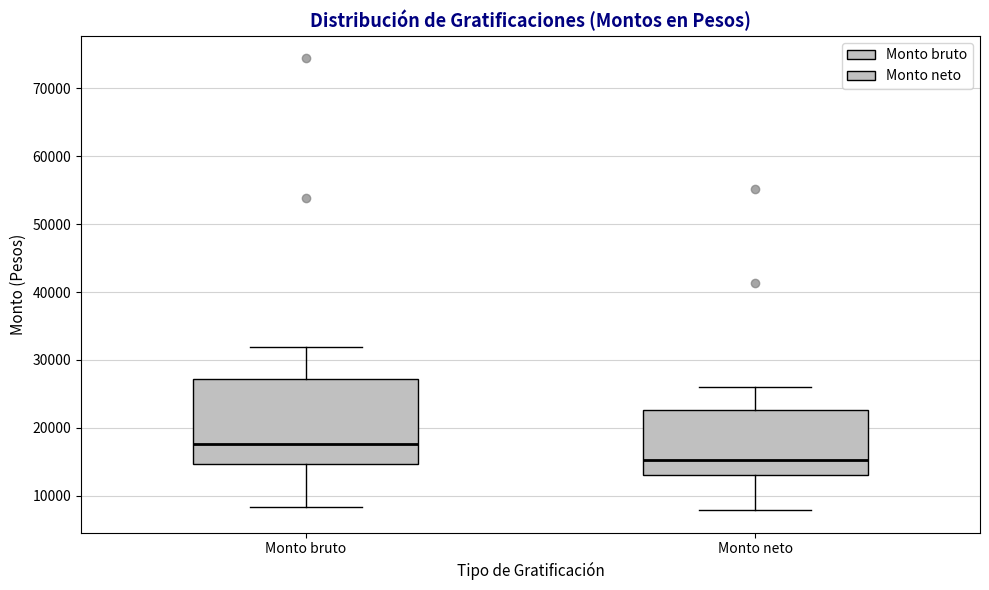

Where does the lower whisker of the box for Monto bruto end on the y-axis? The values are not printed on the chart, so give them approximately, as read against the axis.

8000